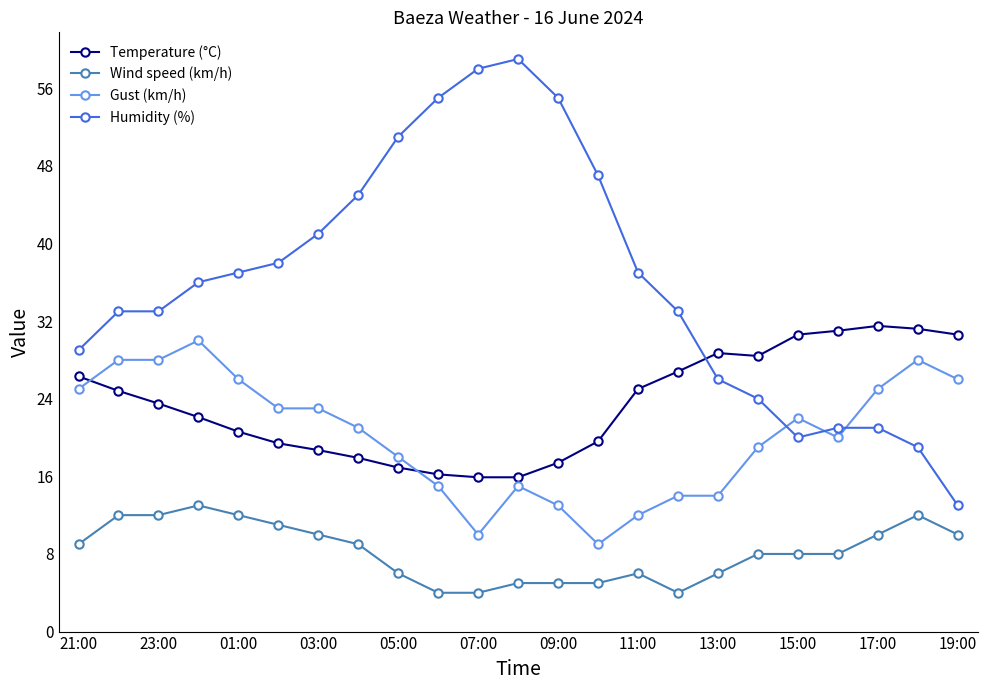

What is the value of the Humidity (%) point at the 4th from the left?

36.0